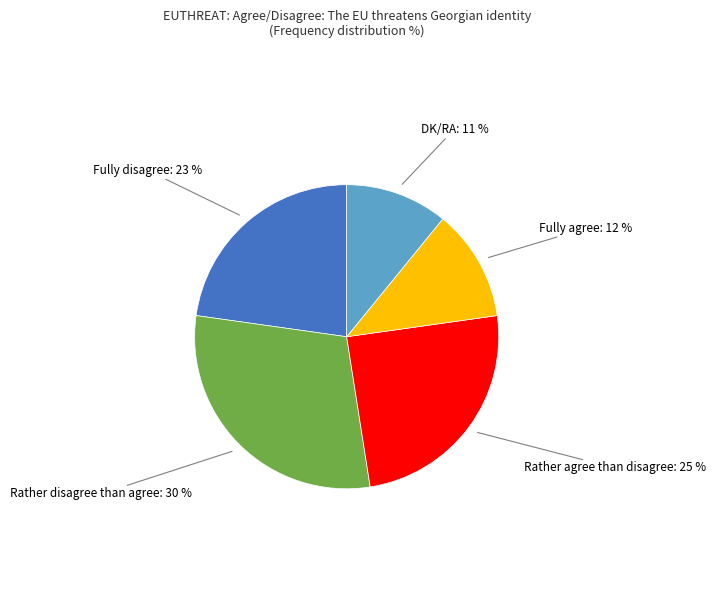

Count the number of slices in the pie.

5